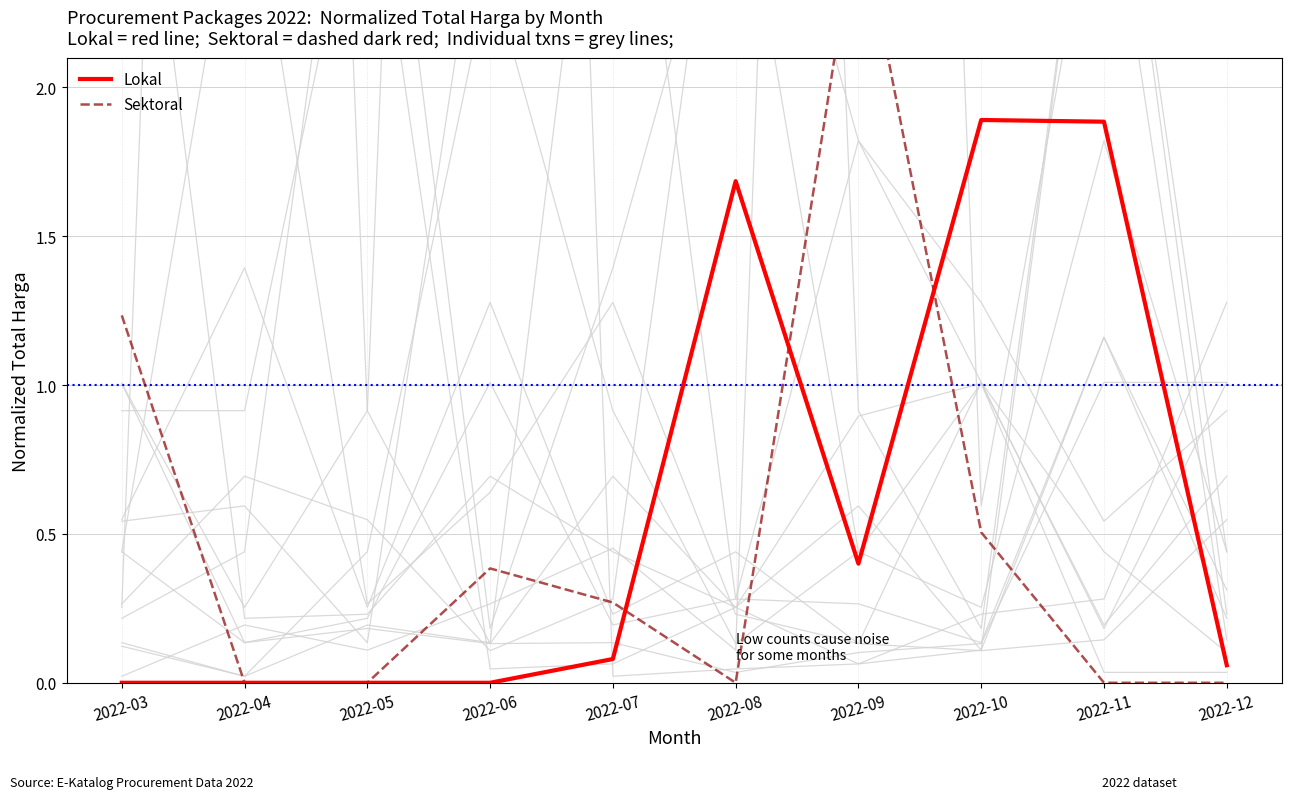

Reading left to right, extract all data points from this chart.

Lokal: 0.0	0.0	0.0	0.0	0.1	1.7	0.4	1.9	1.9	0.1
Sektoral: 1.2	0.0	0.0	0.4	0.3	0.0	2.6	0.5	0.0	0.0